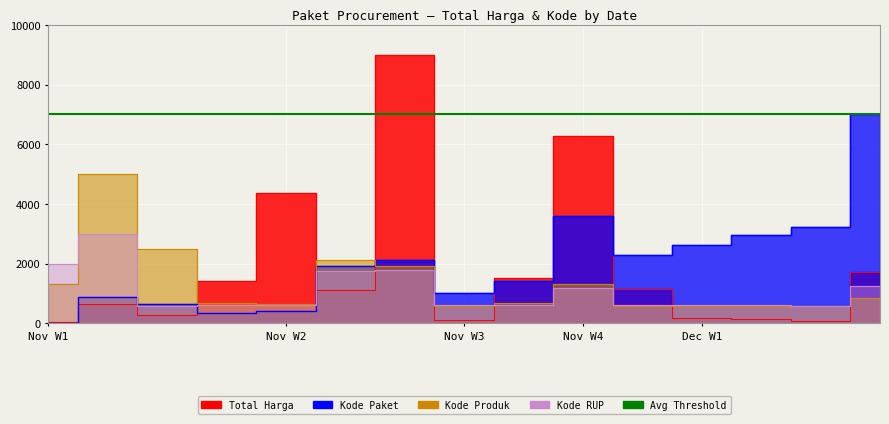

What position from the left is Nov W2?

5